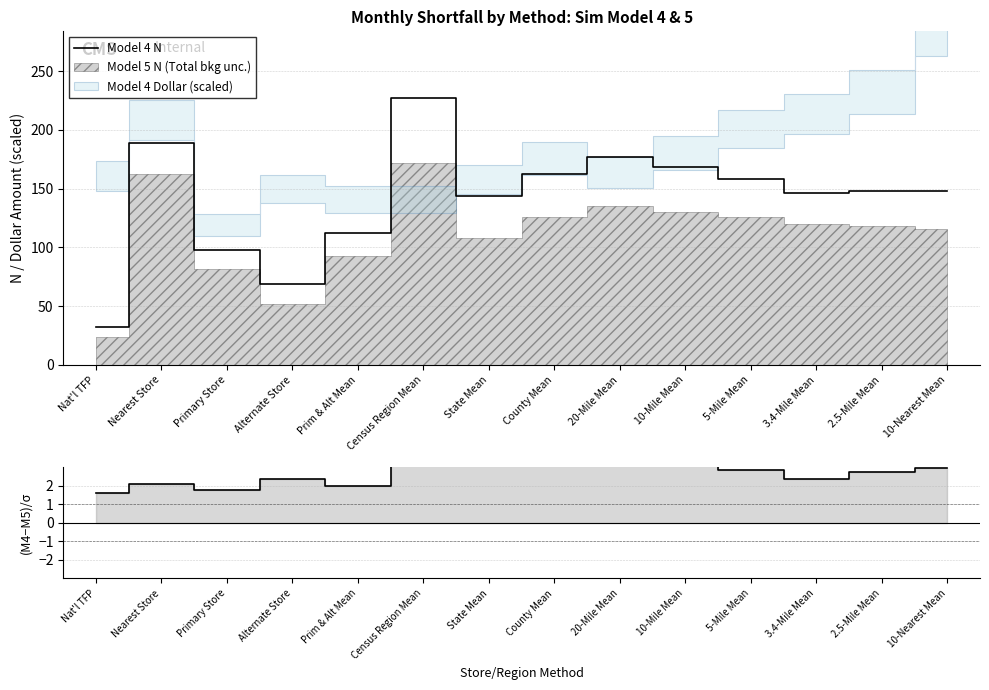

Reading left to right, extract all data points from this chart.

Model 4 N: 32.0	189.0	98.0	69.0	112.0	227.0	144.0	162.0	177.0	168.0	158.0	146.0	148.0	148.0
(M4-M5)/σ: 1.6	2.1	1.8	2.4	2.0	4.2	3.5	3.2	3.6	3.3	2.9	2.4	2.8	3.0